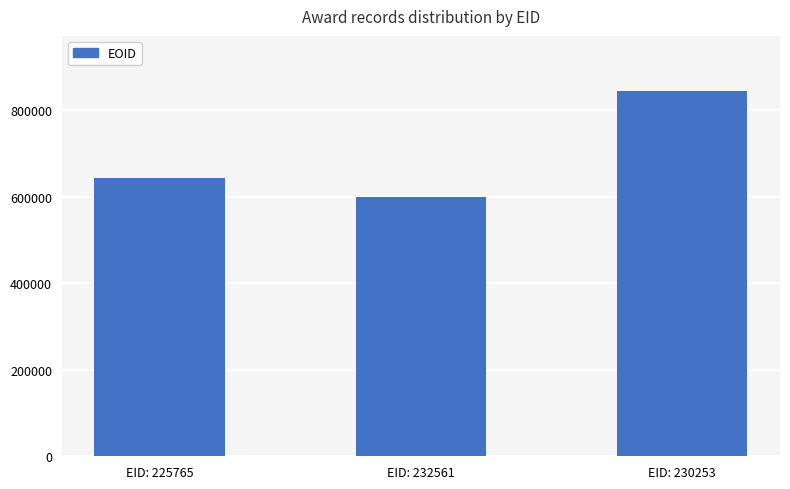

Reading left to right, transcribe all the data shown in this chart.

643899	598922	844866